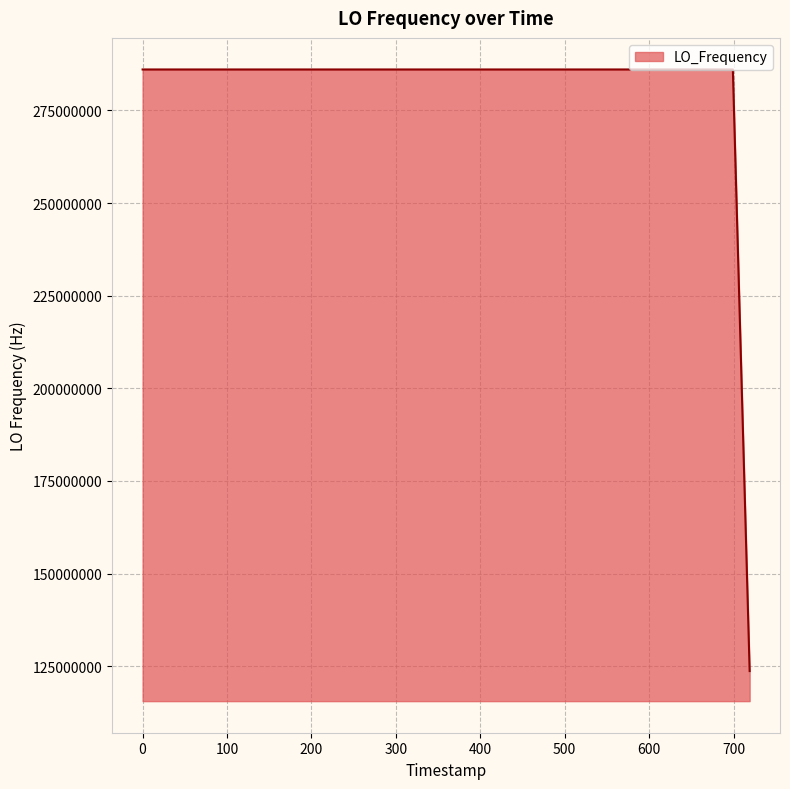

What is the difference between the maximum and minimum values?

162373628.0